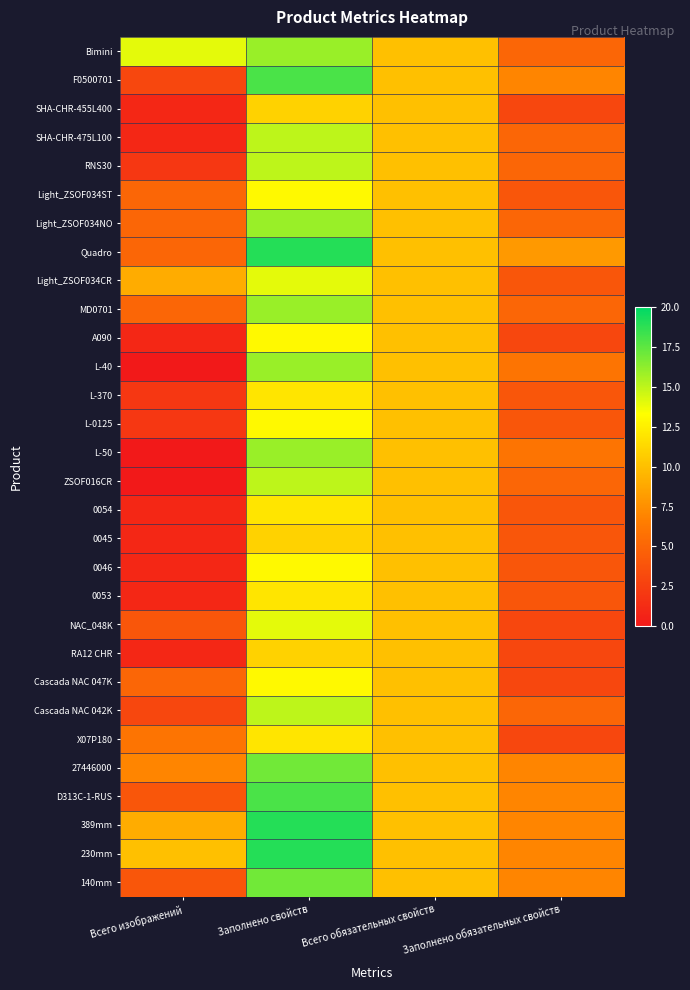

Which has a higher value, Всего обязательных свойств or Всего изображений?

Всего изображений